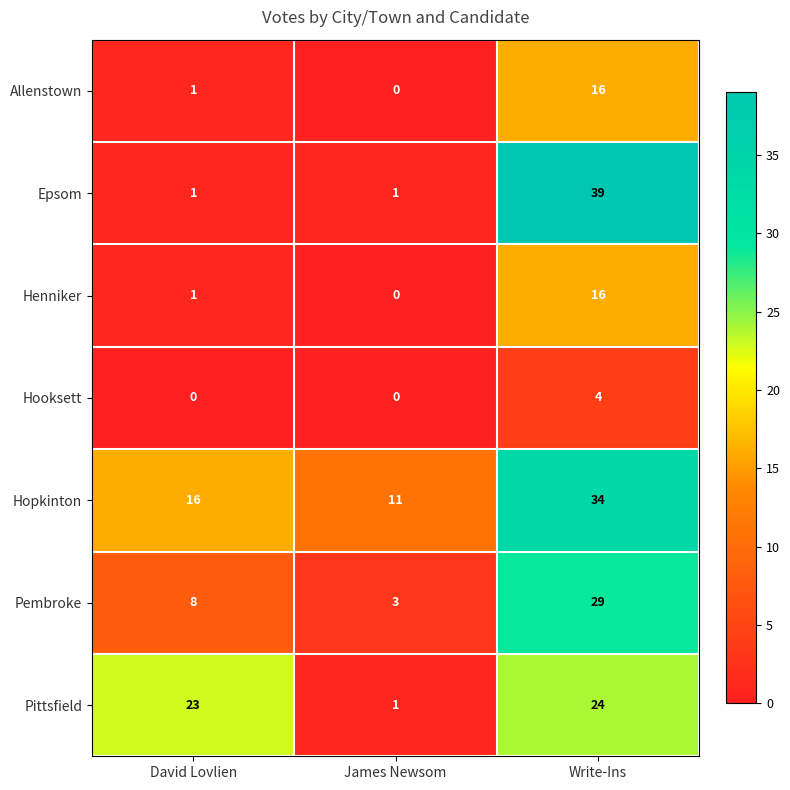

What is the difference between the highest and lowest values at James Newsom?

11